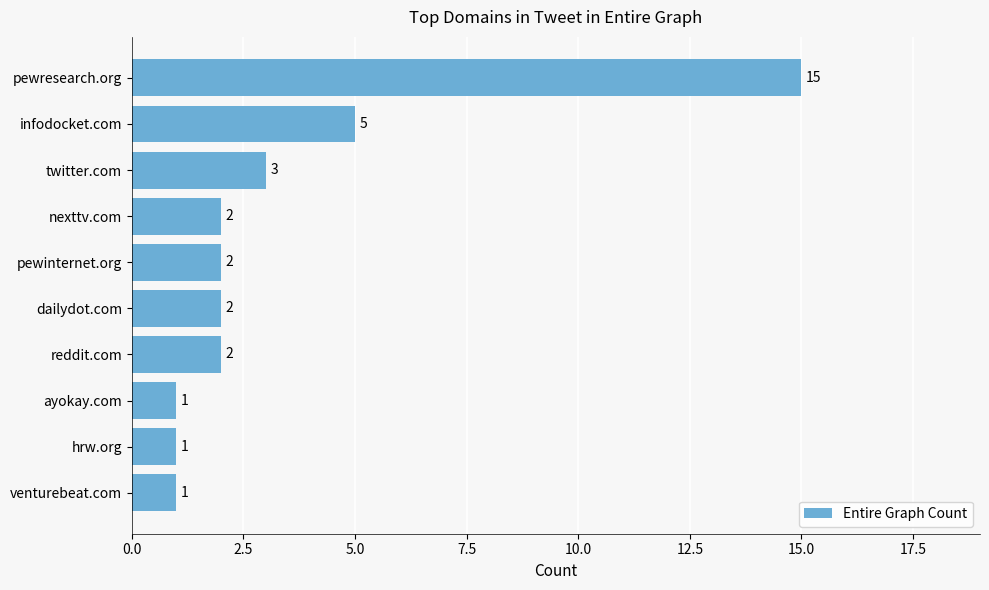

Is it true that the value at nexttv.com is 2?

True